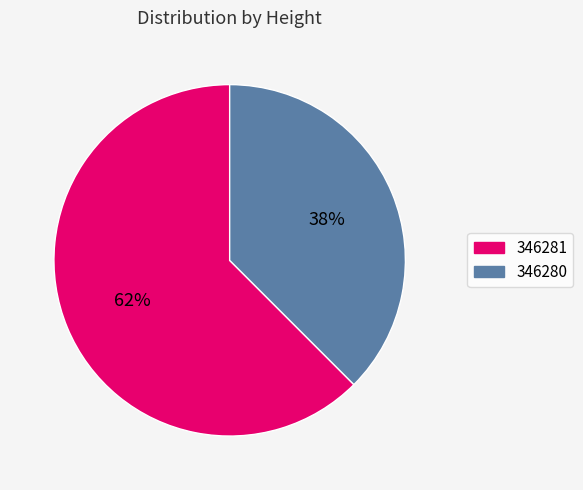

To the nearest percent, what is the average slice percentage?

50%